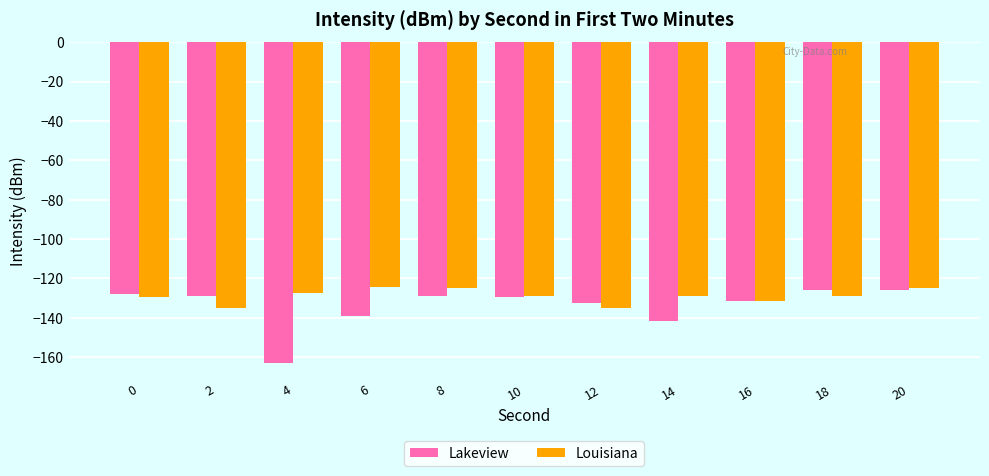

What is the minimum value for Louisiana?

-135.2